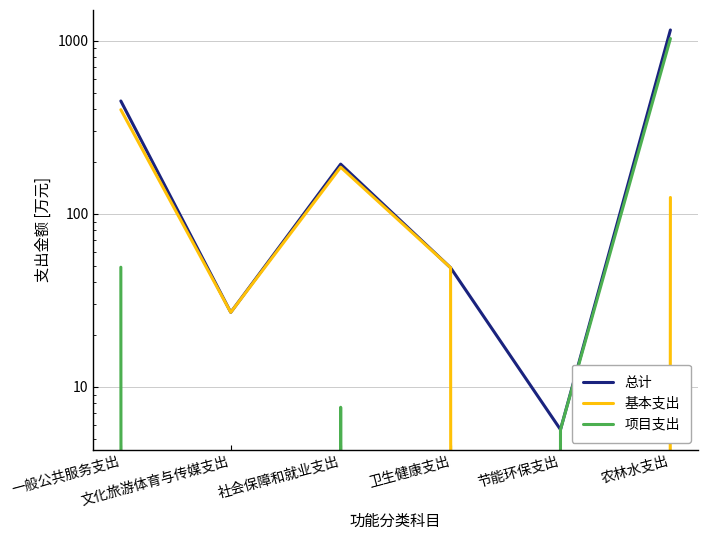

Is it true that 项目支出 equals 0.0 at 文化旅游体育与传媒支出?

True